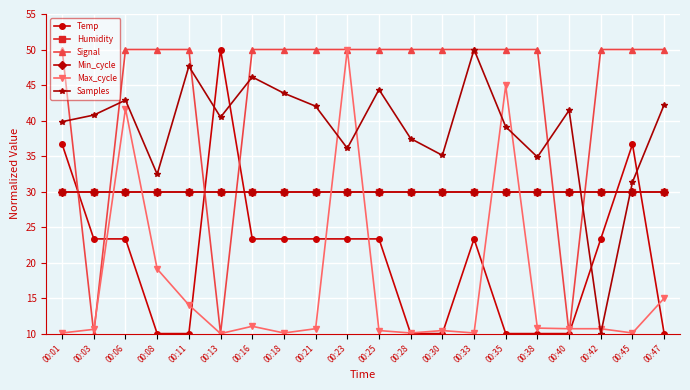

What is the value of the Signal point at the 6th from the left?

10.0